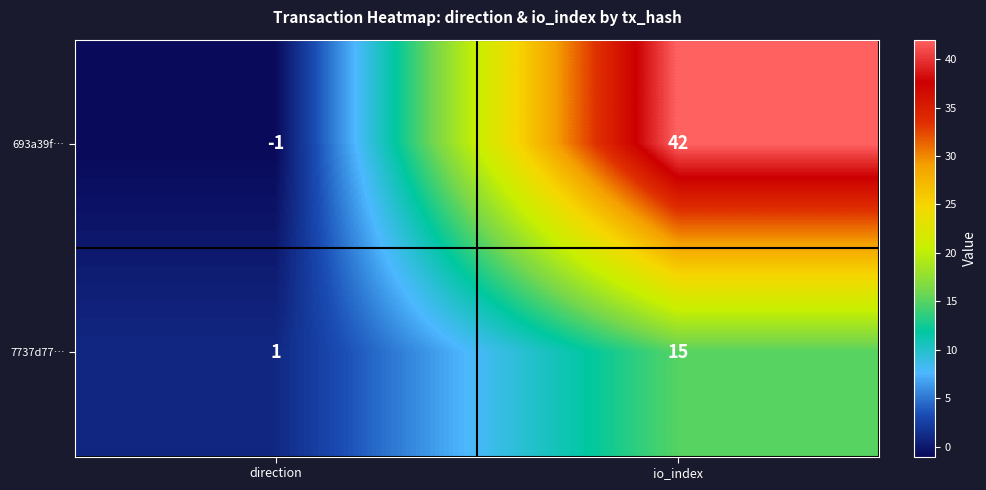

Reading left to right, extract all data points from this chart.

693a39f…: -1	42
7737d77…: 1	15